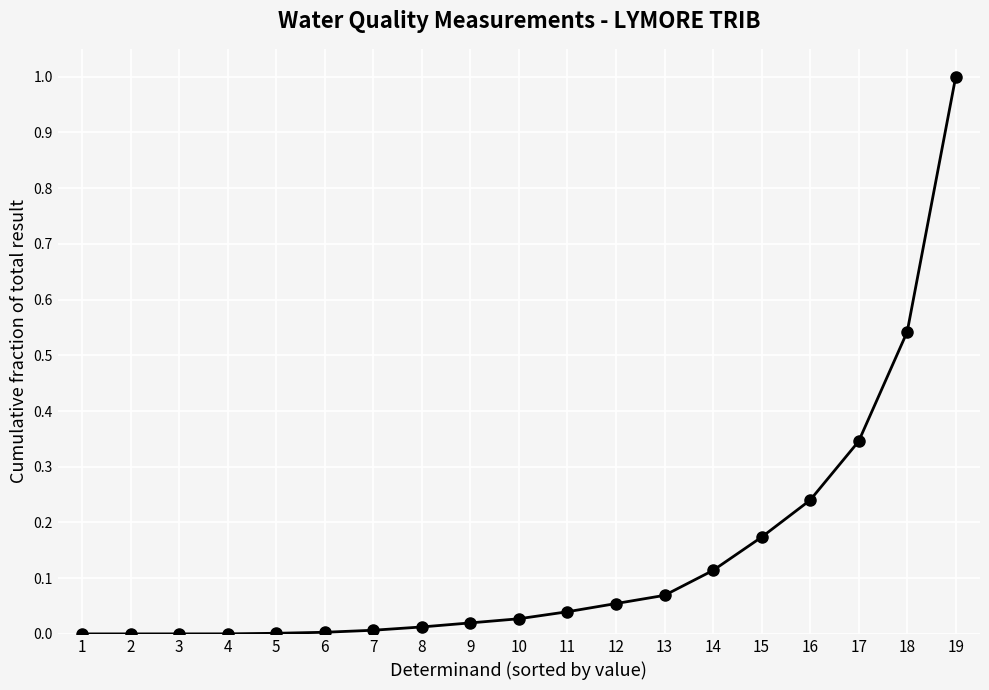

The chart shows a value of 0.0 at 8. True or false?

True